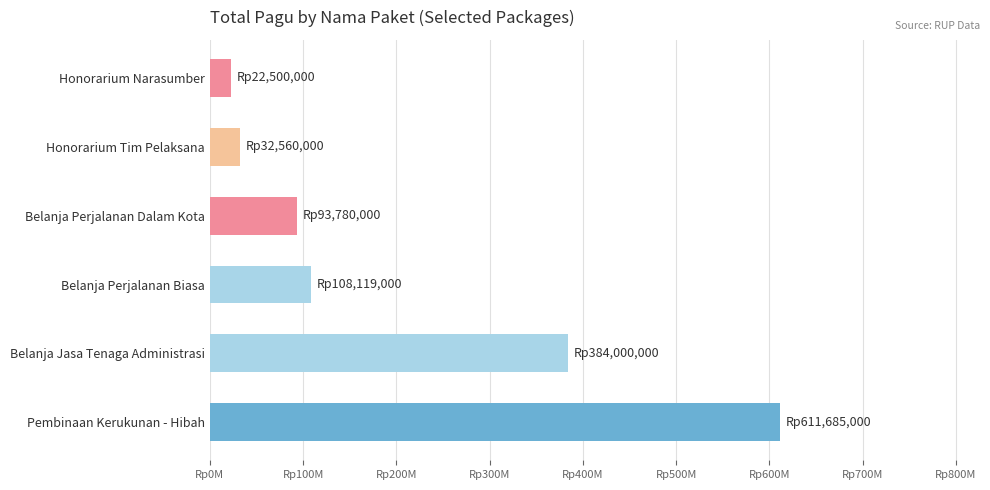

Are the bars horizontal?

Yes